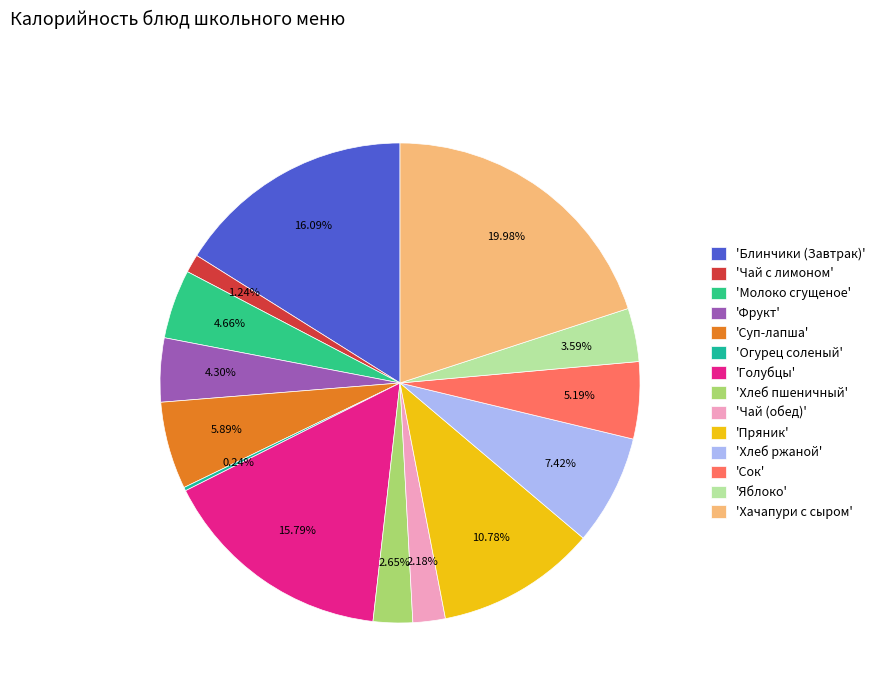

Rank the categories by value from lowest to highest.

Огурец соленый, Чай с лимоном, Чай (обед), Хлеб пшеничный, Яблоко, Фрукт, Молоко сгущеное, Сок, Суп-лапша, Хлеб ржаной, Пряник, Голубцы, Блинчики (Завтрак), Хачапури с сыром